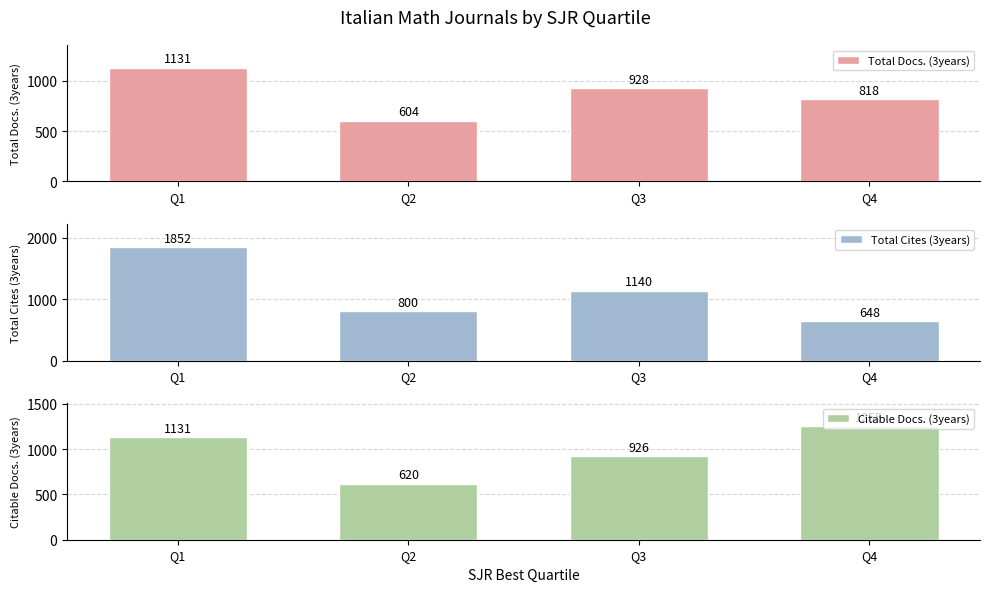

What is the greatest value displayed?

1852